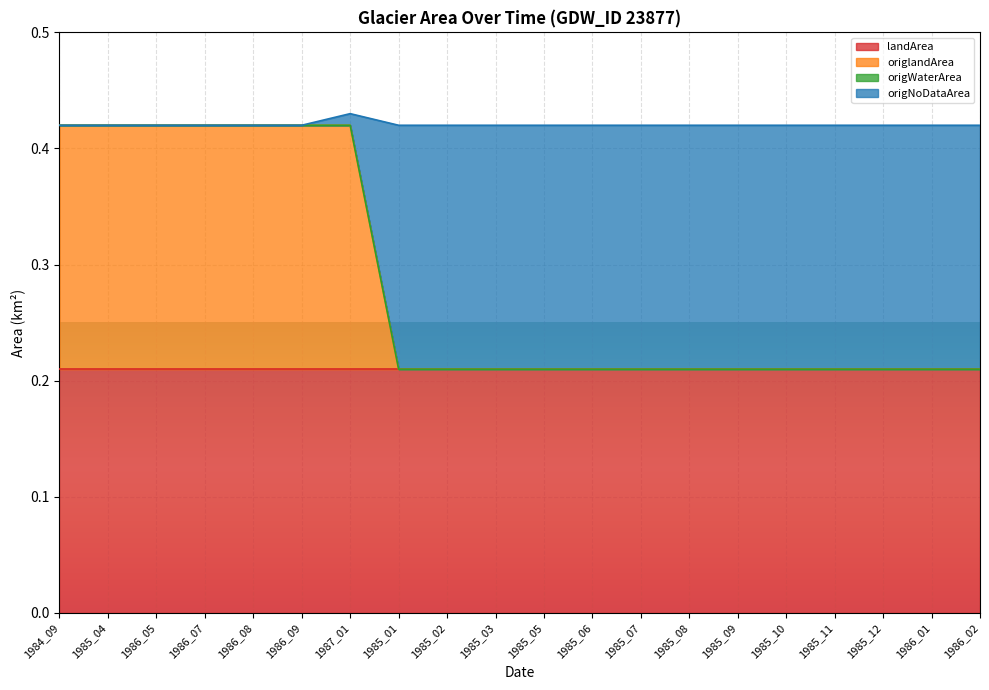

True or false: origNoDataArea and origlandArea intersect in this chart.

False